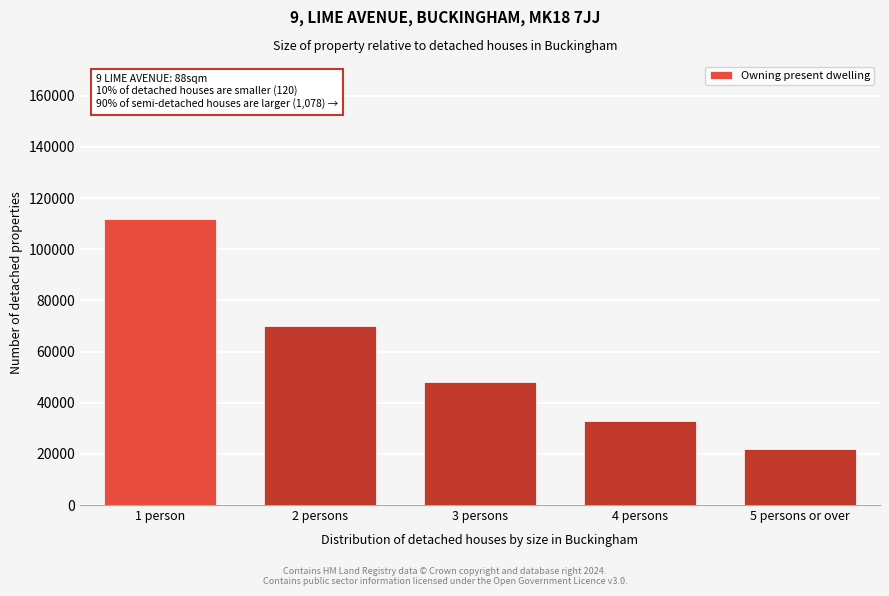

Reading left to right, extract all data points from this chart.

112000	70000	48000	33000	22000